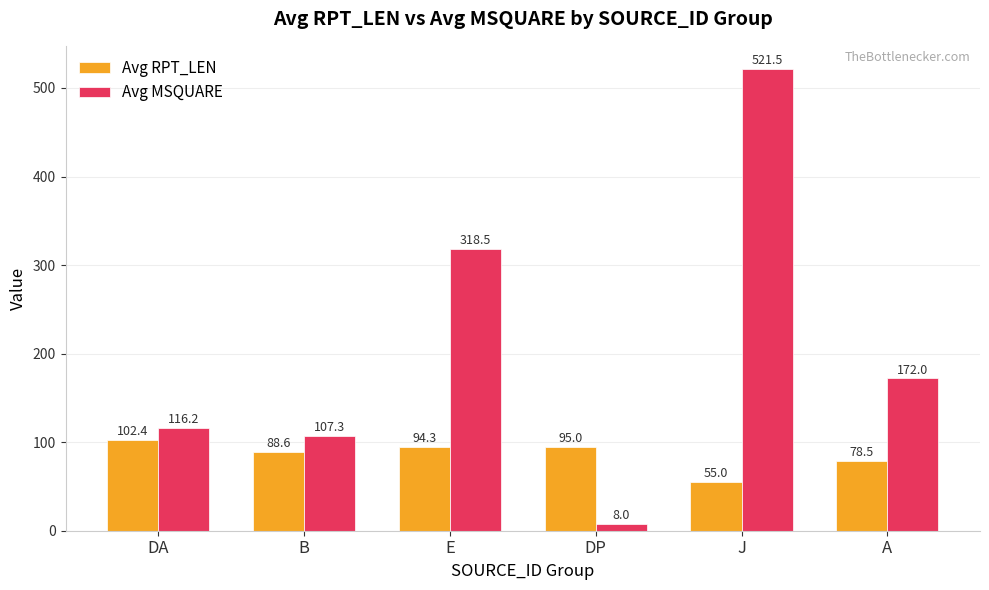

The value of Avg MSQUARE at J is 521.5. True or false?

True